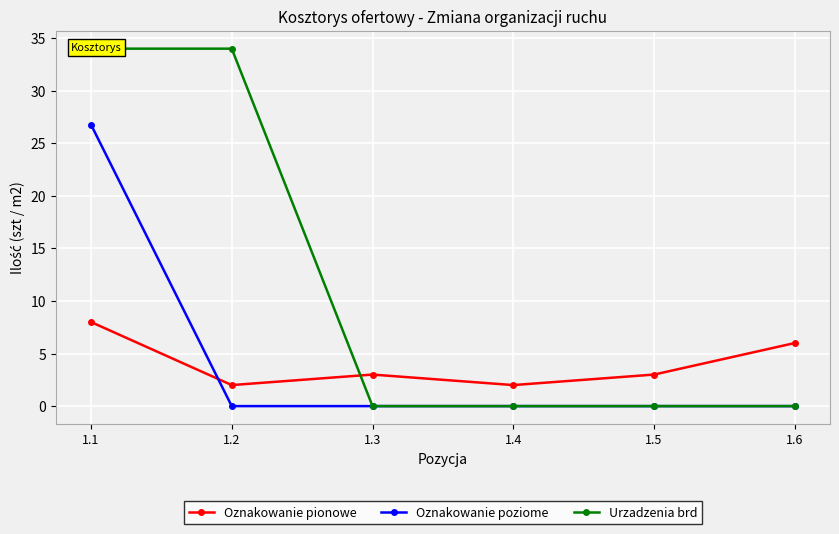

Which series ends up on top after the final intersection of Urzadzenia brd and Oznakowanie pionowe?

Oznakowanie pionowe